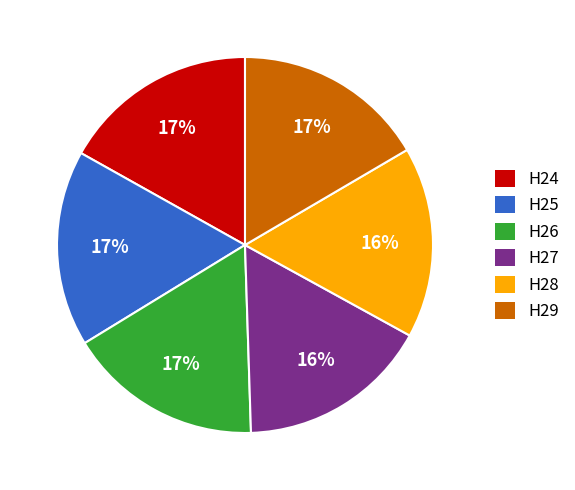

To the nearest percent, what portion does H26 represent?

17%